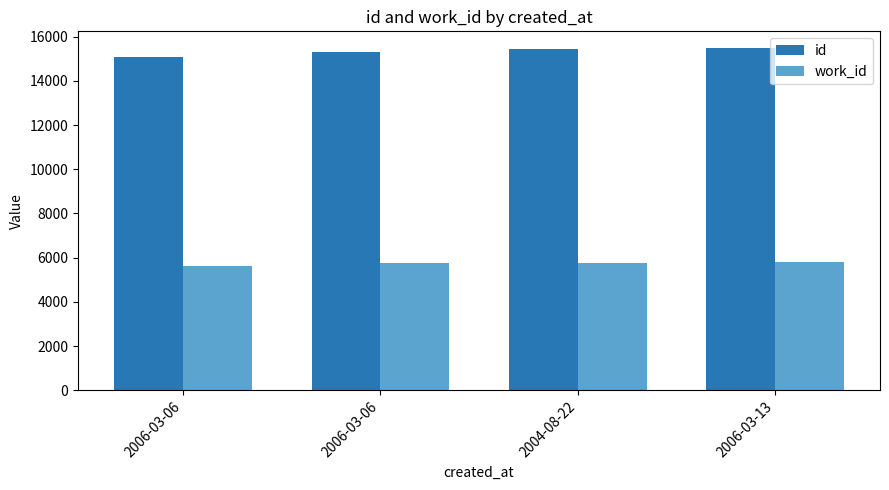

How many work_id values are between 5743 and 5798?

3